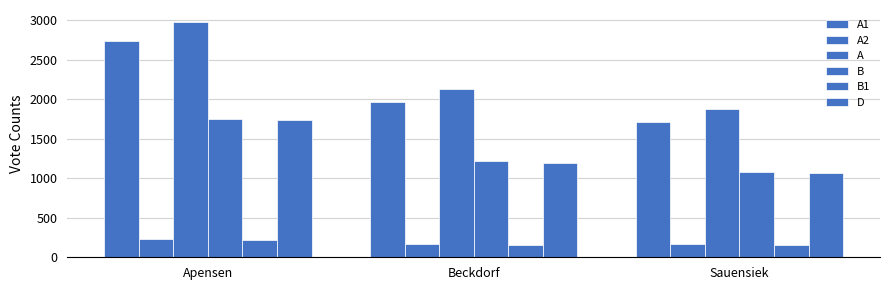

What is the label of the 1st bar from the right?

Sauensiek